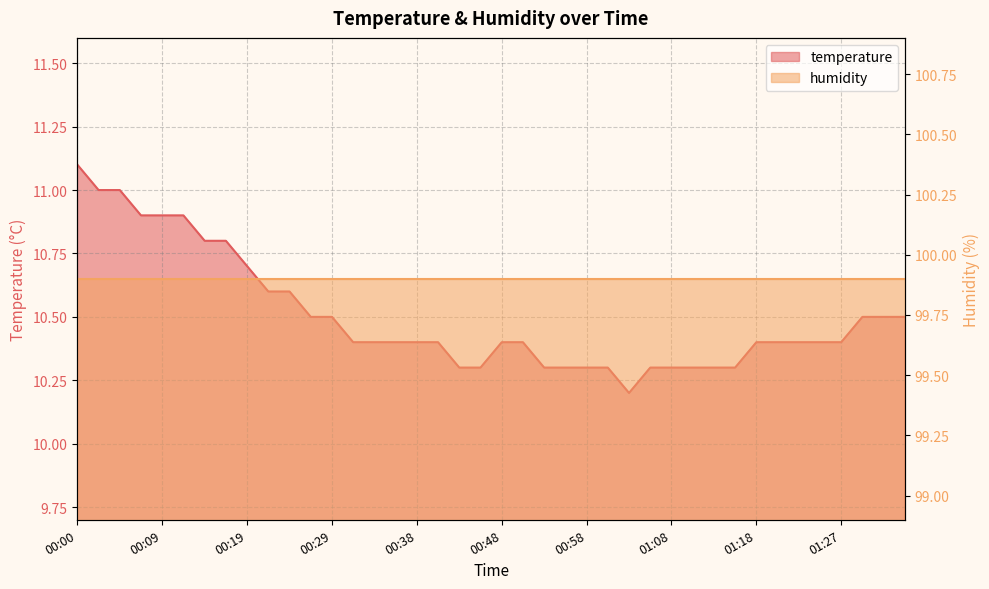

What is the average value?

10.5